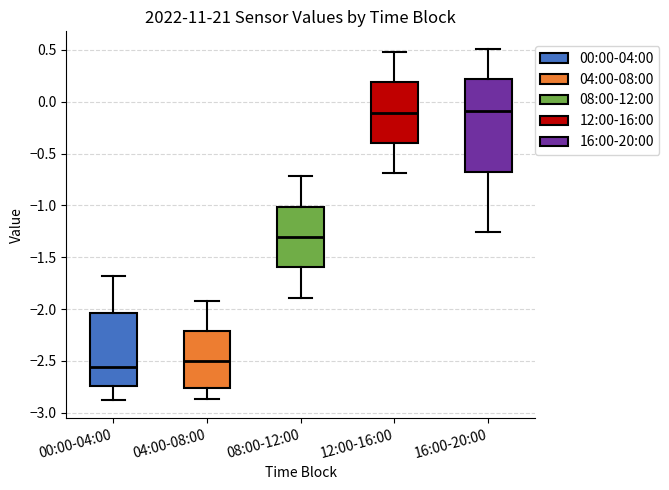

Reading left to right, transcribe this box plot: for each box, give where its median line is, the range the box spans, and where its two whiskers end, as read against the y-axis. The values are not printed on the chart, so give them approximately, as read against the axis.

00:00-04:00: median -2.55, box -2.75 to -2.05, whiskers -2.90 to -1.70
04:00-08:00: median -2.50, box -2.75 to -2.20, whiskers -2.85 to -1.90
08:00-12:00: median -1.30, box -1.60 to -1.00, whiskers -1.90 to -0.70
12:00-16:00: median -0.10, box -0.40 to 0.20, whiskers -0.70 to 0.50
16:00-20:00: median -0.10, box -0.65 to 0.20, whiskers -1.25 to 0.50